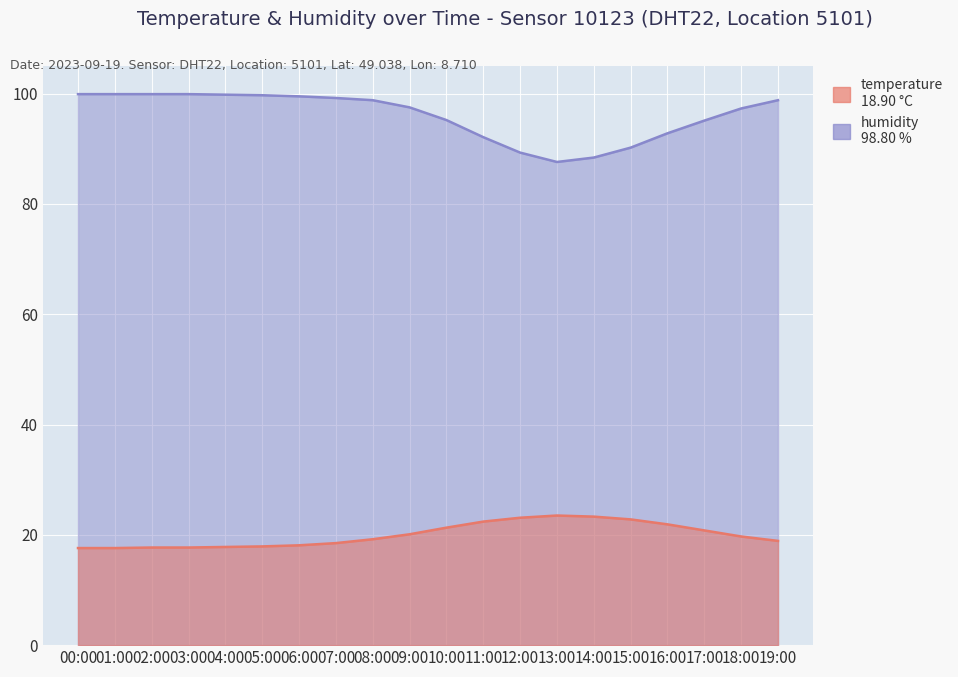

What is the difference between the temperature values at 00:00 and 12:00?

5.5